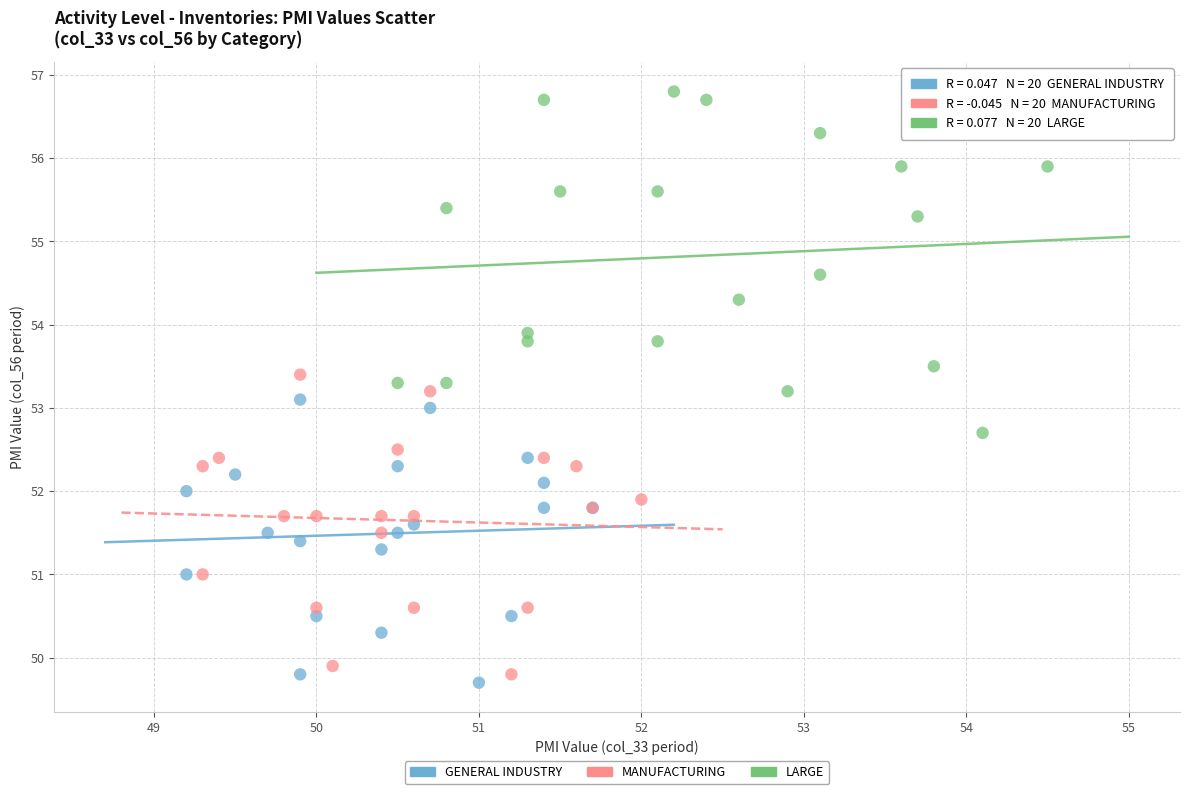

Which series has the widest spread of Y values?

LARGE